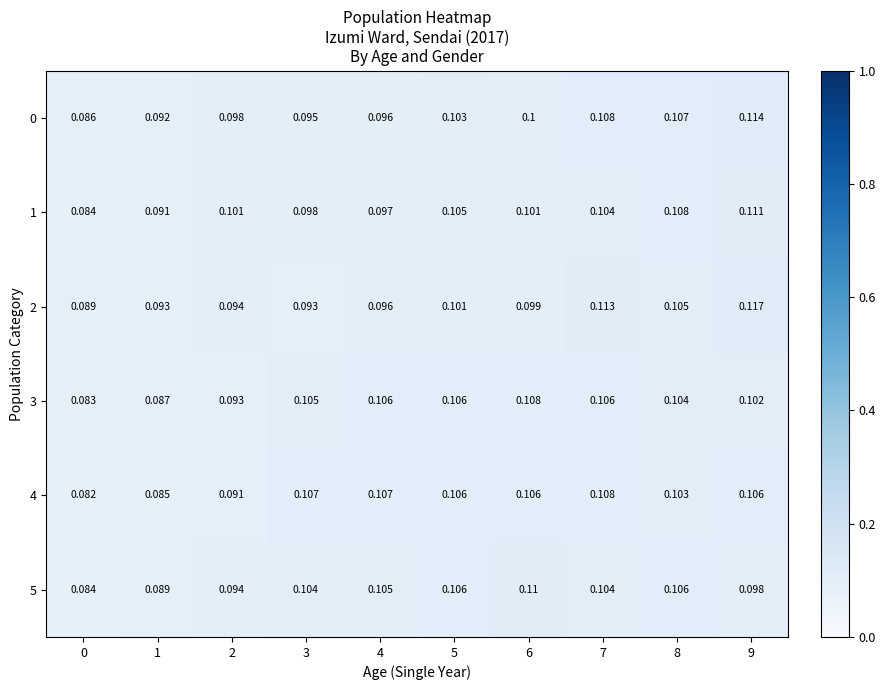

List the series in order of their peak value, highest first.

2, 0, 1, 5, 3, 4